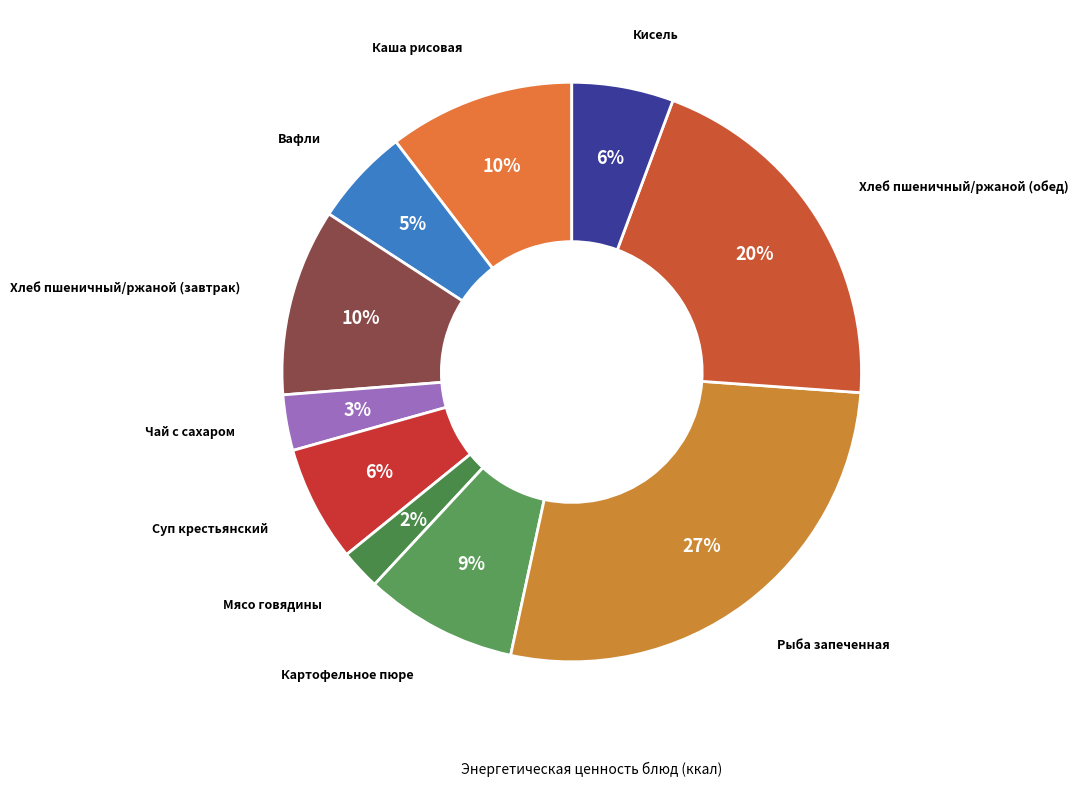

How many segments does this pie chart have?

10